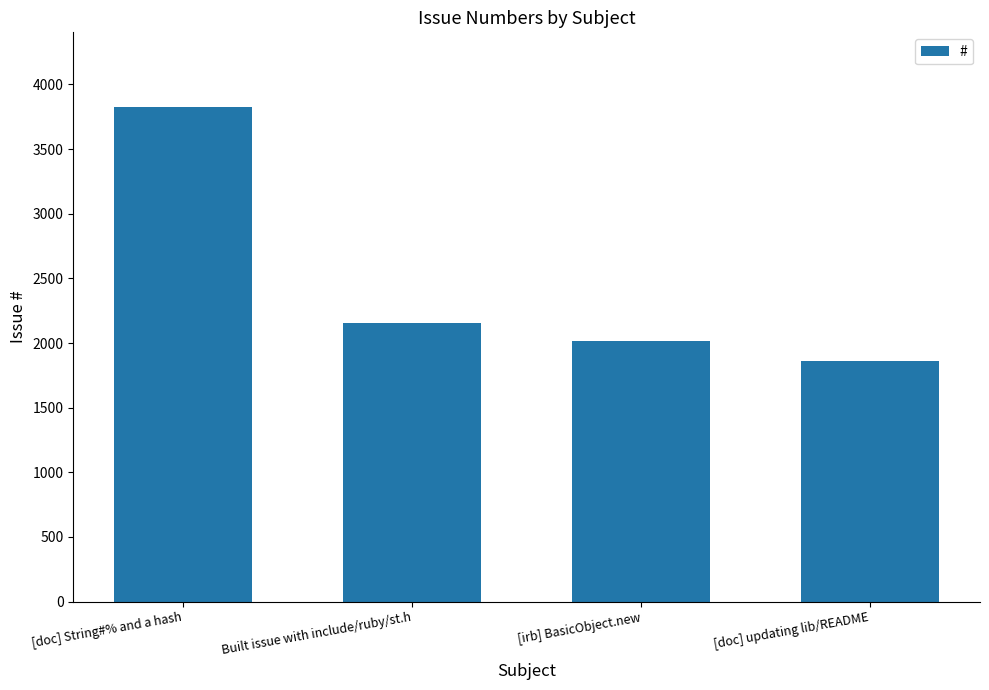

What is the sum of the values at [doc] updating lib/README and Built issue with include/ruby/st.h?

4015